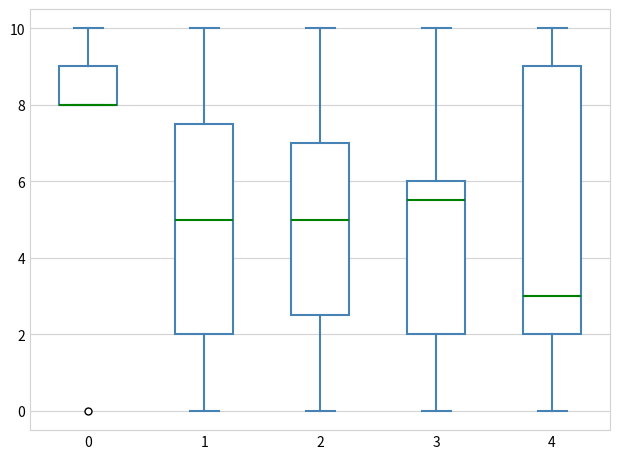

Reading left to right, transcribe this box plot: for each box, give where its median line is, the range the box spans, and where its two whiskers end, as read against the y-axis. The values are not printed on the chart, so give them approximately, as read against the axis.

0: median 8.0 (drawn on the box's lower edge), box 8.0 to 9.0, whiskers 8.0 to 10.0
1: median 5.0, box 2.0 to 7.6, whiskers 0.0 to 10.0
2: median 5.0, box 2.6 to 7.0, whiskers 0.0 to 10.0
3: median 5.6, box 2.0 to 6.0, whiskers 0.0 to 10.0
4: median 3.0, box 2.0 to 9.0, whiskers 0.0 to 10.0